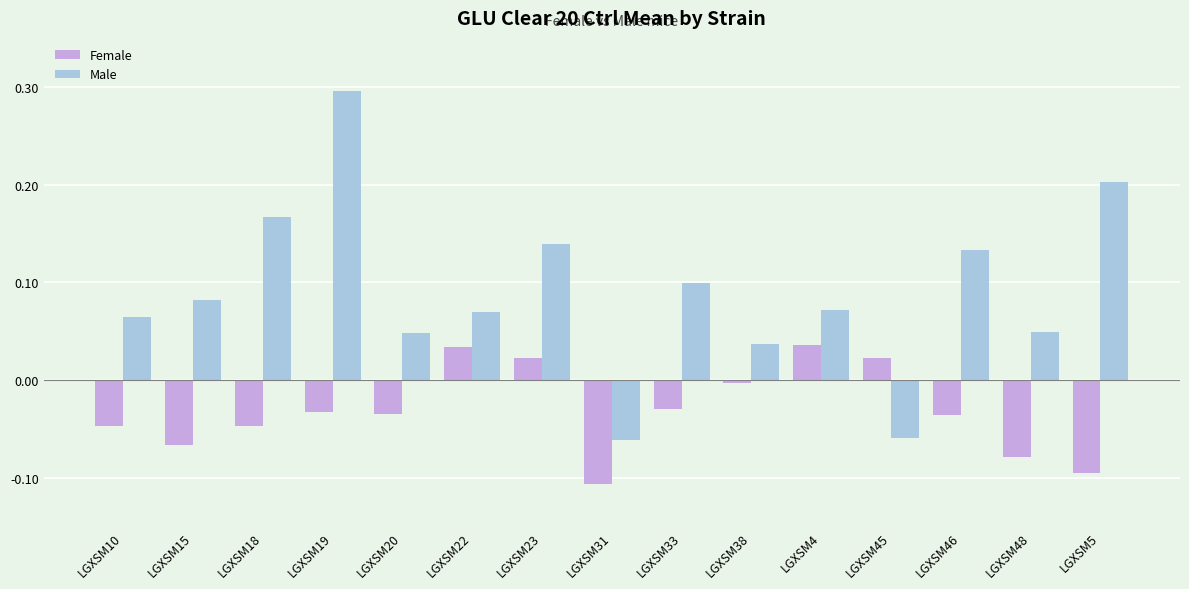

How many data points in Female are less than 0?

11